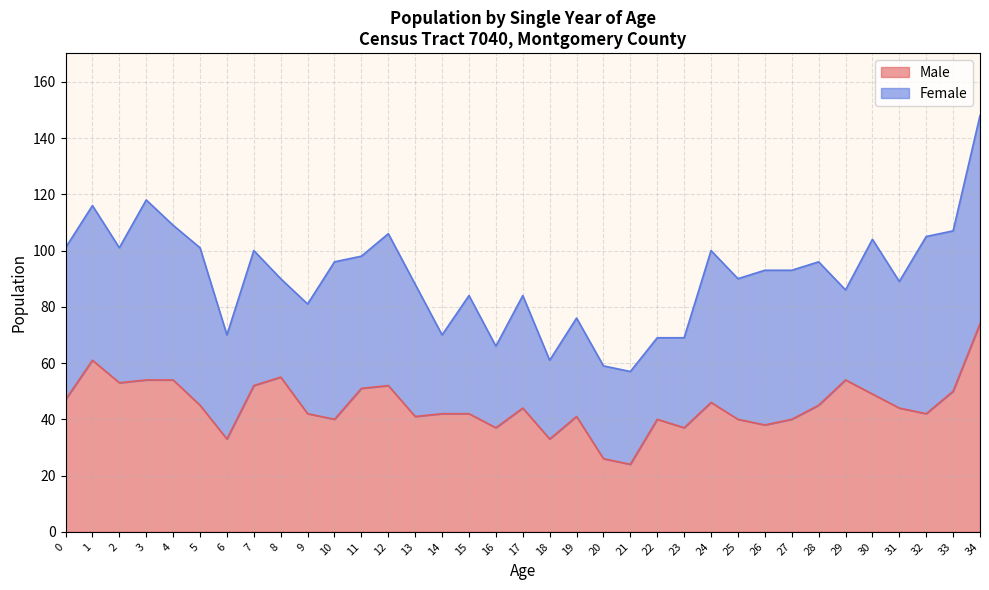

Reading left to right, what are all the values shown in this chart?

47	61	53	54	54	45	33	52	55	42	40	51	52	41	42	42	37	44	33	41	26	24	40	37	46	40	38	40	45	54	49	44	42	50	74